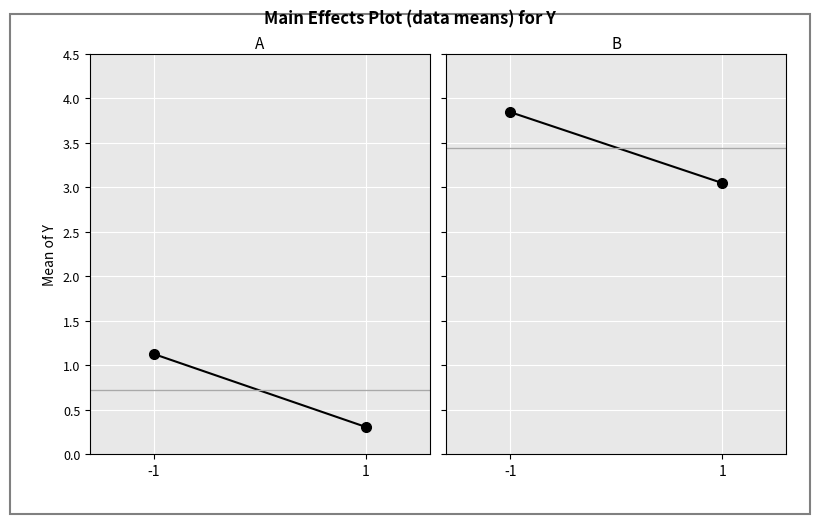

The value of waterArea at 1 is 0.5. True or false?

False